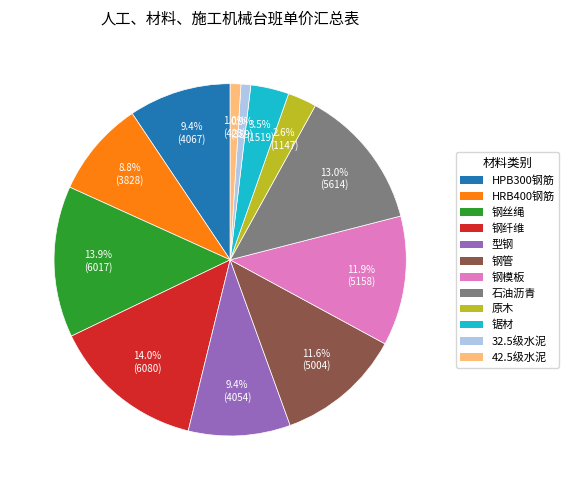

Is HPB300钢筋 the majority of the pie?

No